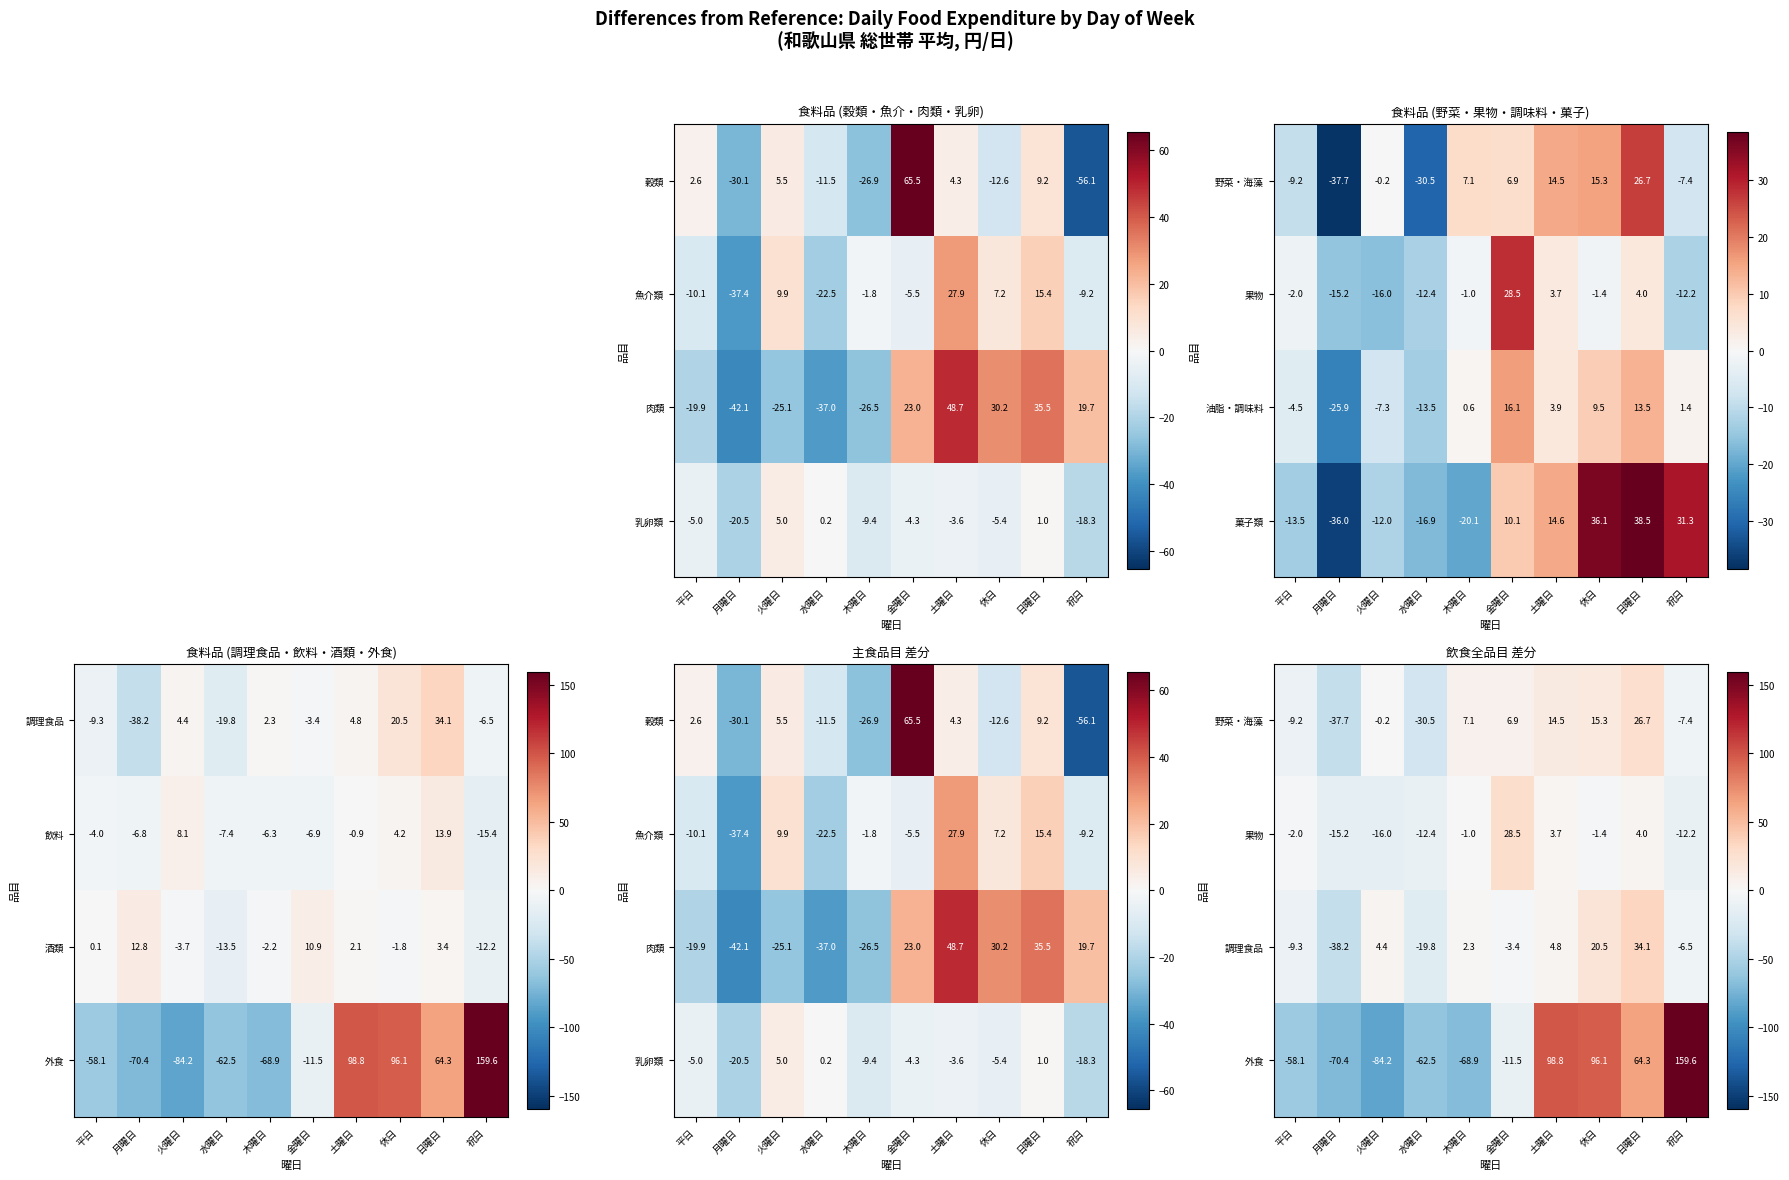

At which label is 油脂・調味料 closest to -4?

平日